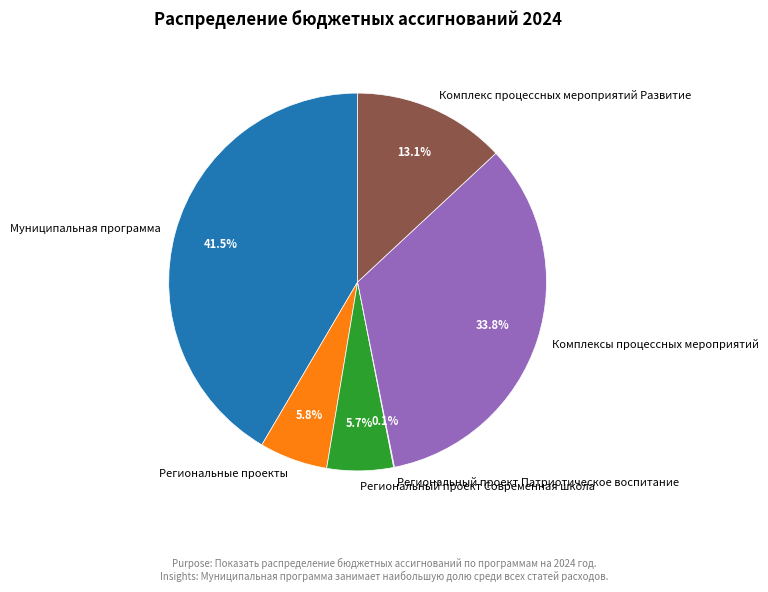

What is the largest slice in the pie chart?

Муниципальная программа